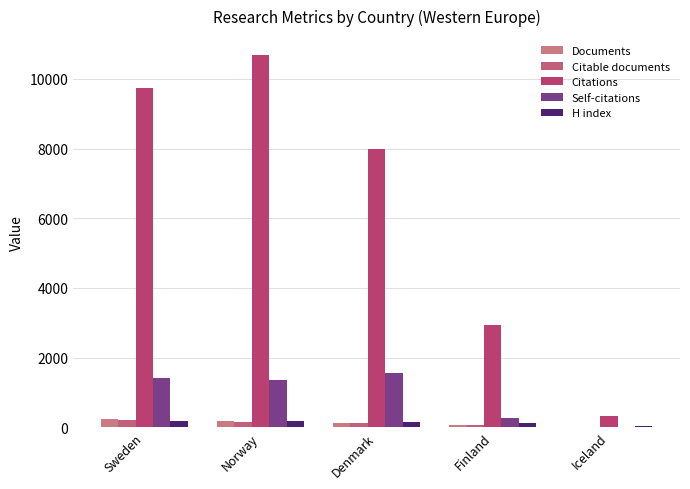

Which category has the highest value in the Documents series?

Sweden